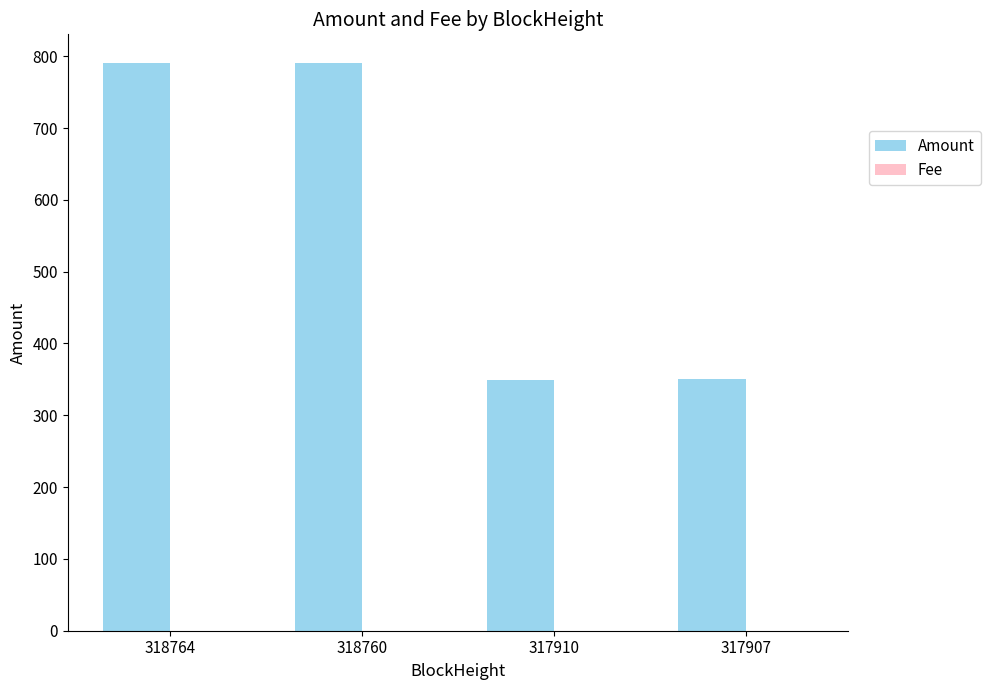

What is the greatest value displayed?

791.0